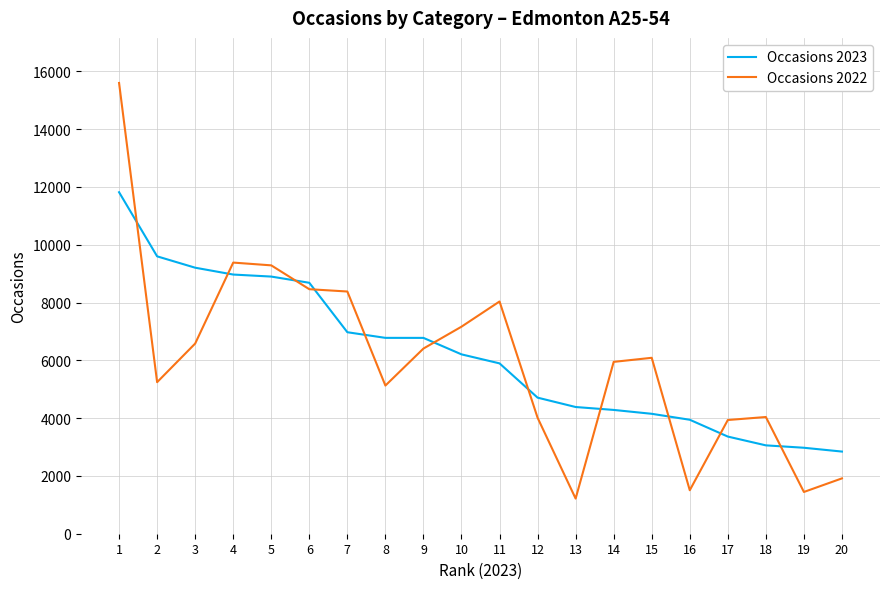

After their last crossing, which series has the higher values: Occasions 2022 or Occasions 2023?

Occasions 2023